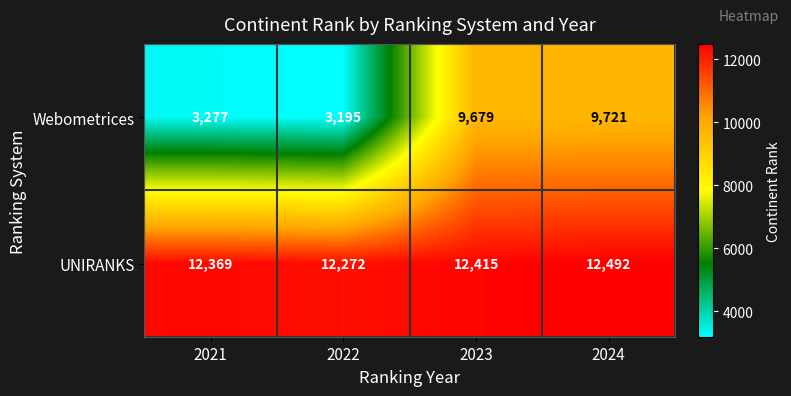

Which series has the widest spread of values?

Webometrices